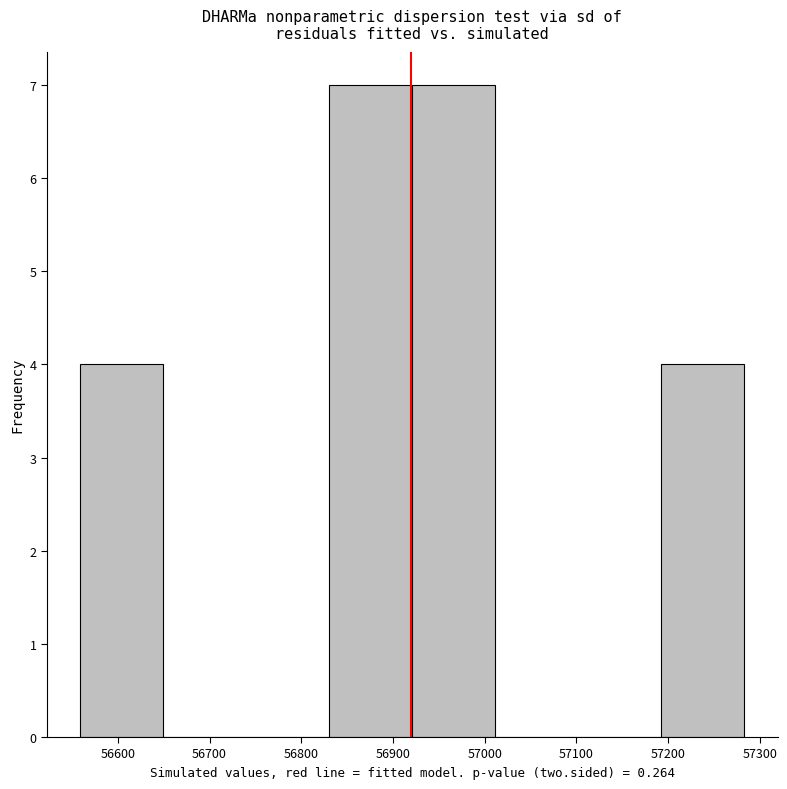

Reading left to right, list every bar in this chart as the range it spans on the x-axis followed by its height. Neither the bar edges nor the heights are printed on the chart, so give them approximately, as read against the axes.

56560 to 56650: 4
56650 to 56740: 0
56740 to 56830: 0
56830 to 56920: 7
56920 to 57010: 7
57010 to 57100: 0
57100 to 57190: 0
57190 to 57280: 4